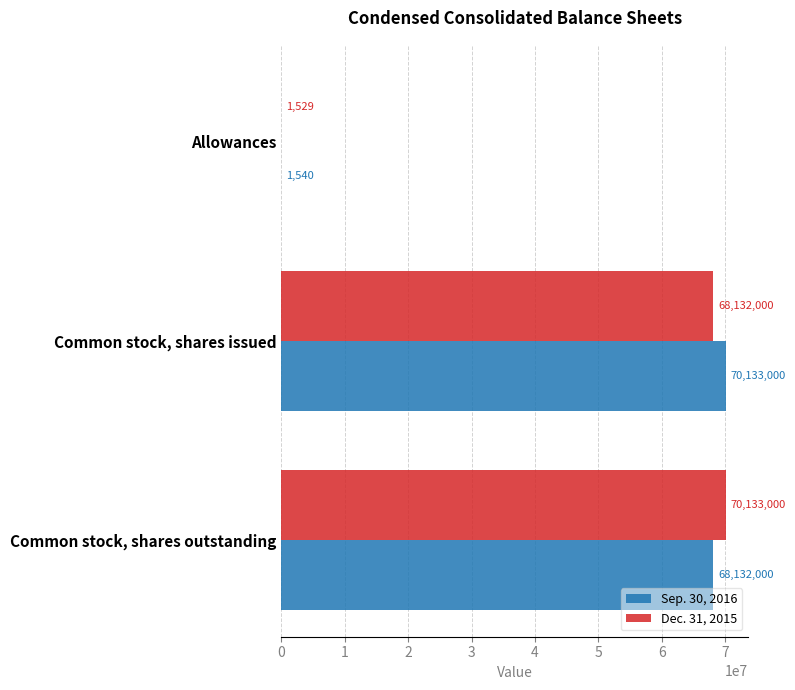

Which series has the largest total across all categories?

Sep. 30, 2016